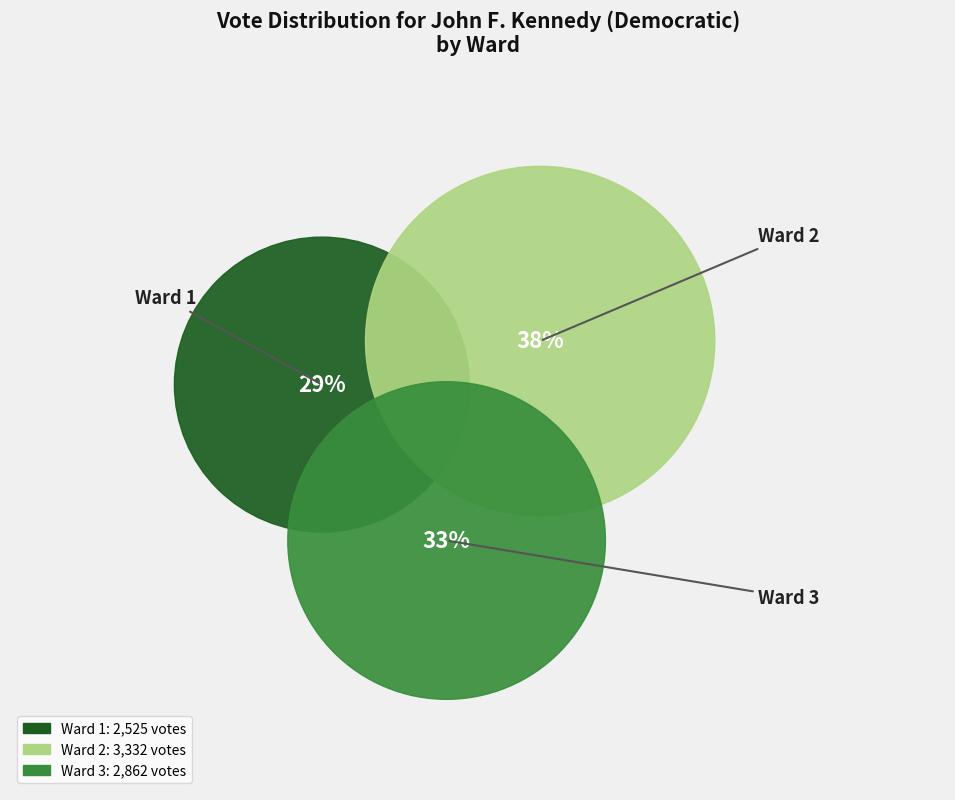

To the nearest percent, what is the combined percentage of Ward 2 and Ward 1?

67%